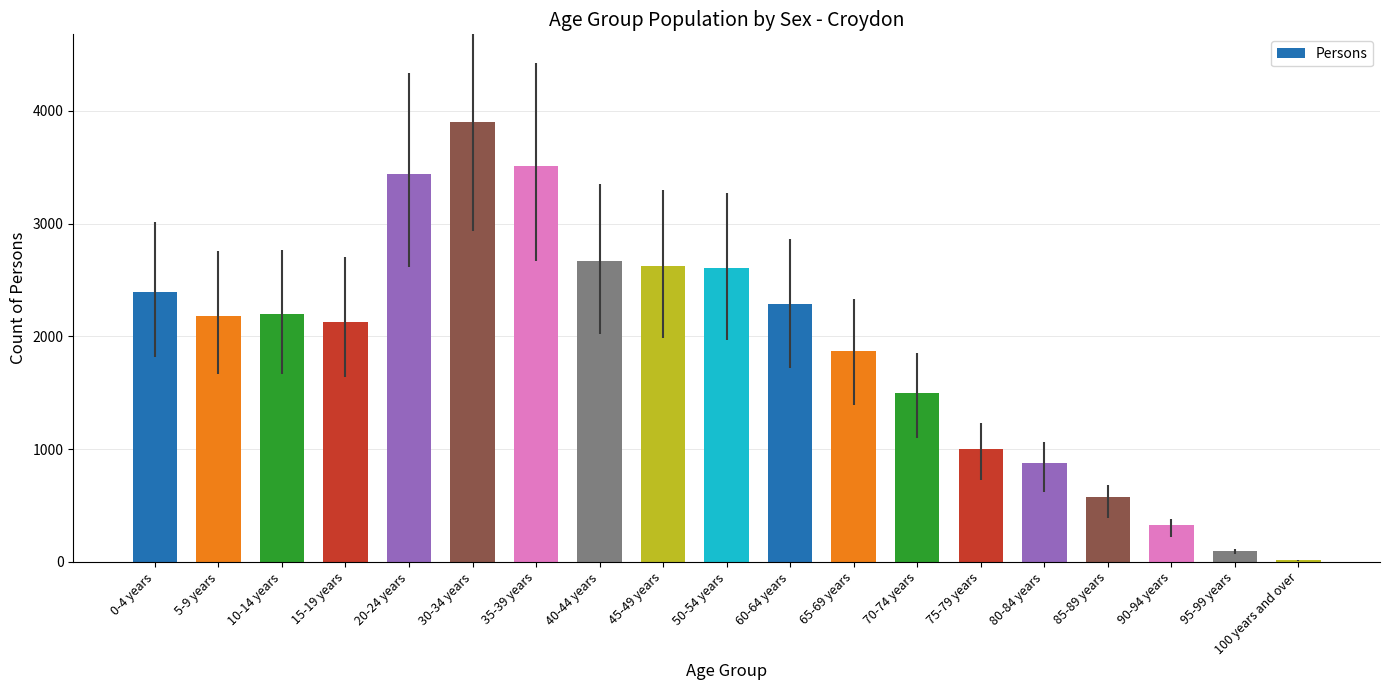

What is the change in value from 10-14 years to 40-44 years?

+470